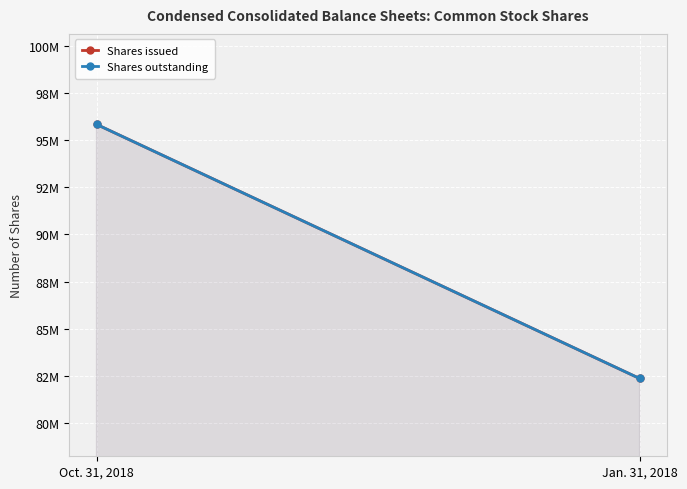

Rank the series by their maximum value, from highest to lowest.

Shares issued, Shares outstanding